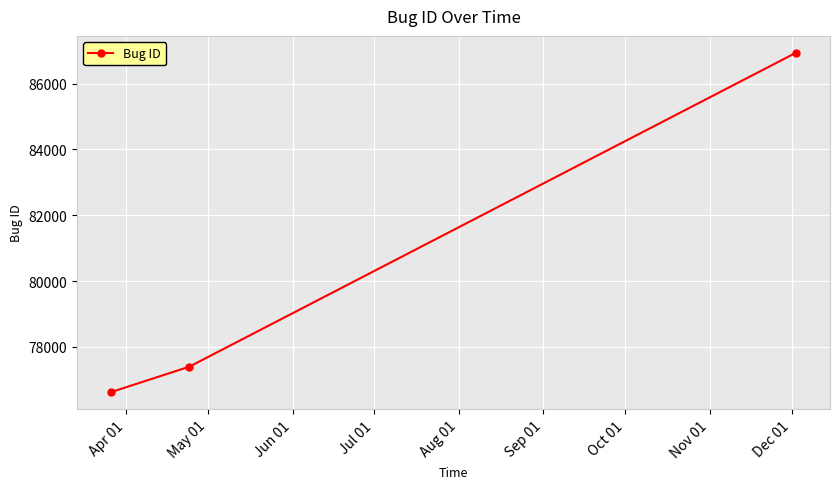

Reading left to right, what are all the values shown in this chart?

76630	77399	86933